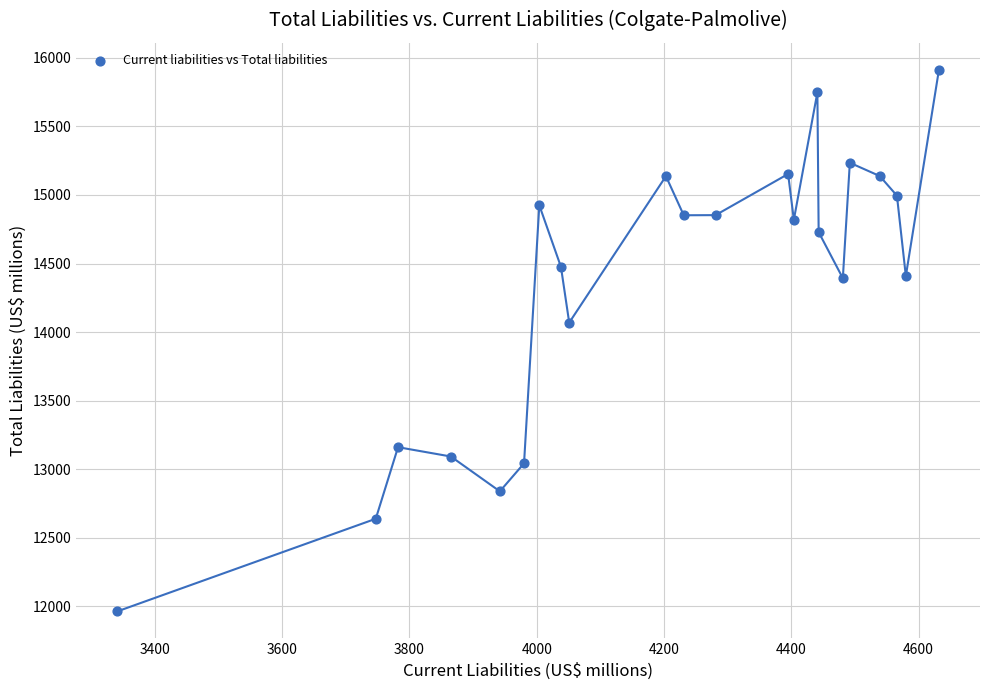

What Y value in the scatter plot is closest to 13938?

14069